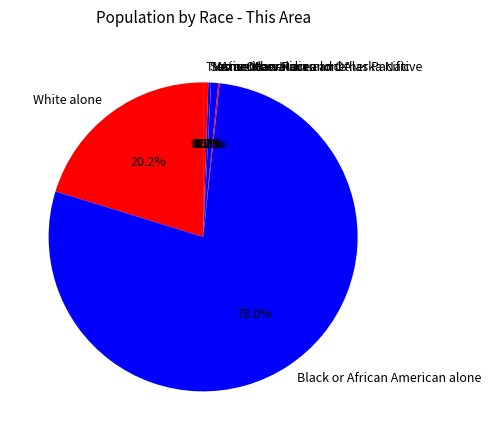

Is there a majority slice in this chart?

Yes